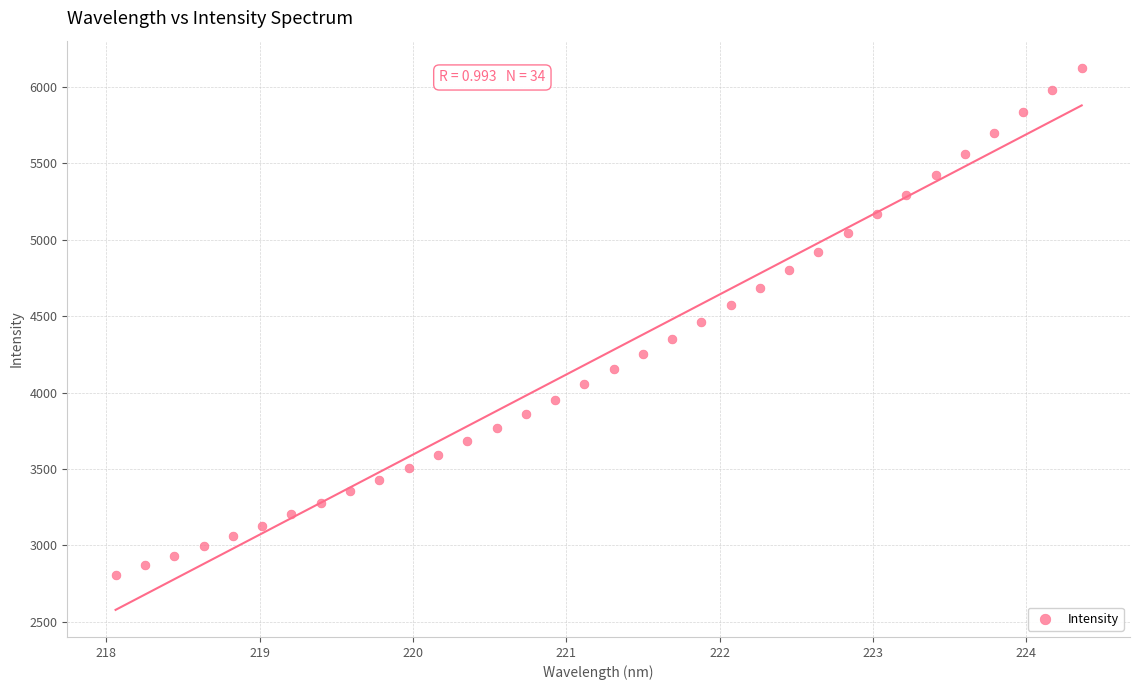

What is the range of Y values (max minus min)?

3318.8